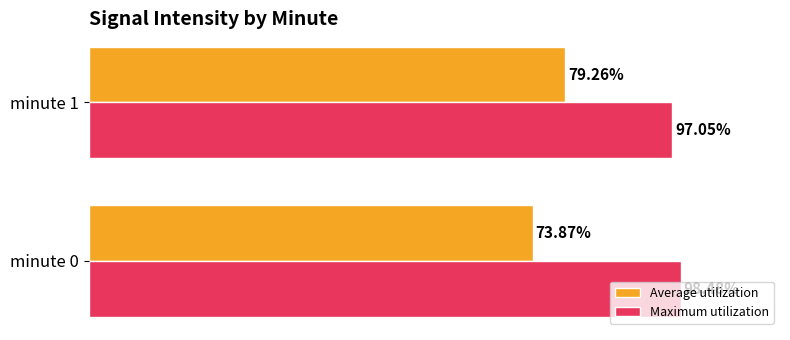

Which series changed the most between minute 0 and minute 1?

Average utilization